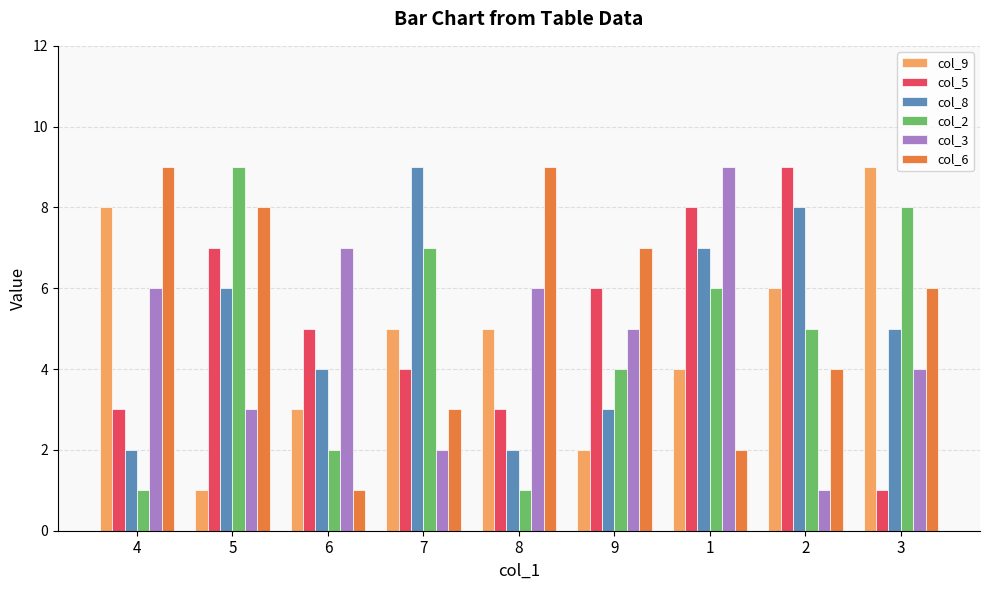

At how many categories does at least one series exceed 4?

9